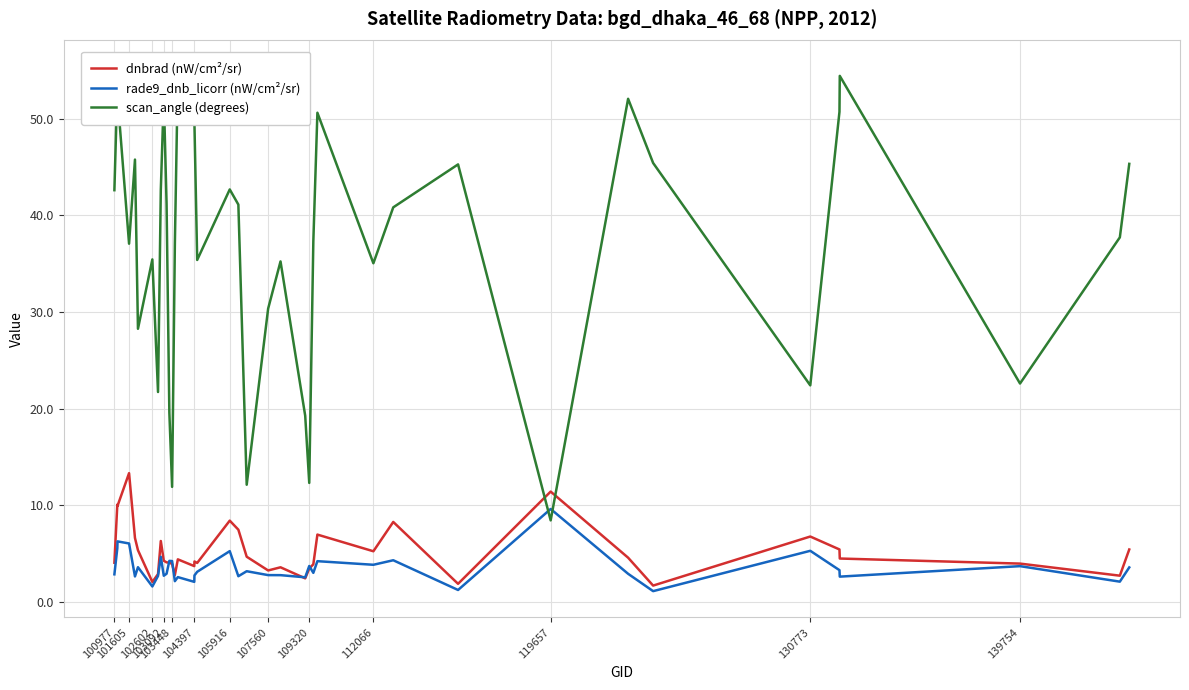

The value of rade9_dnb_licorr (nW/cm²/sr) at 139754 is 4.8. True or false?

False